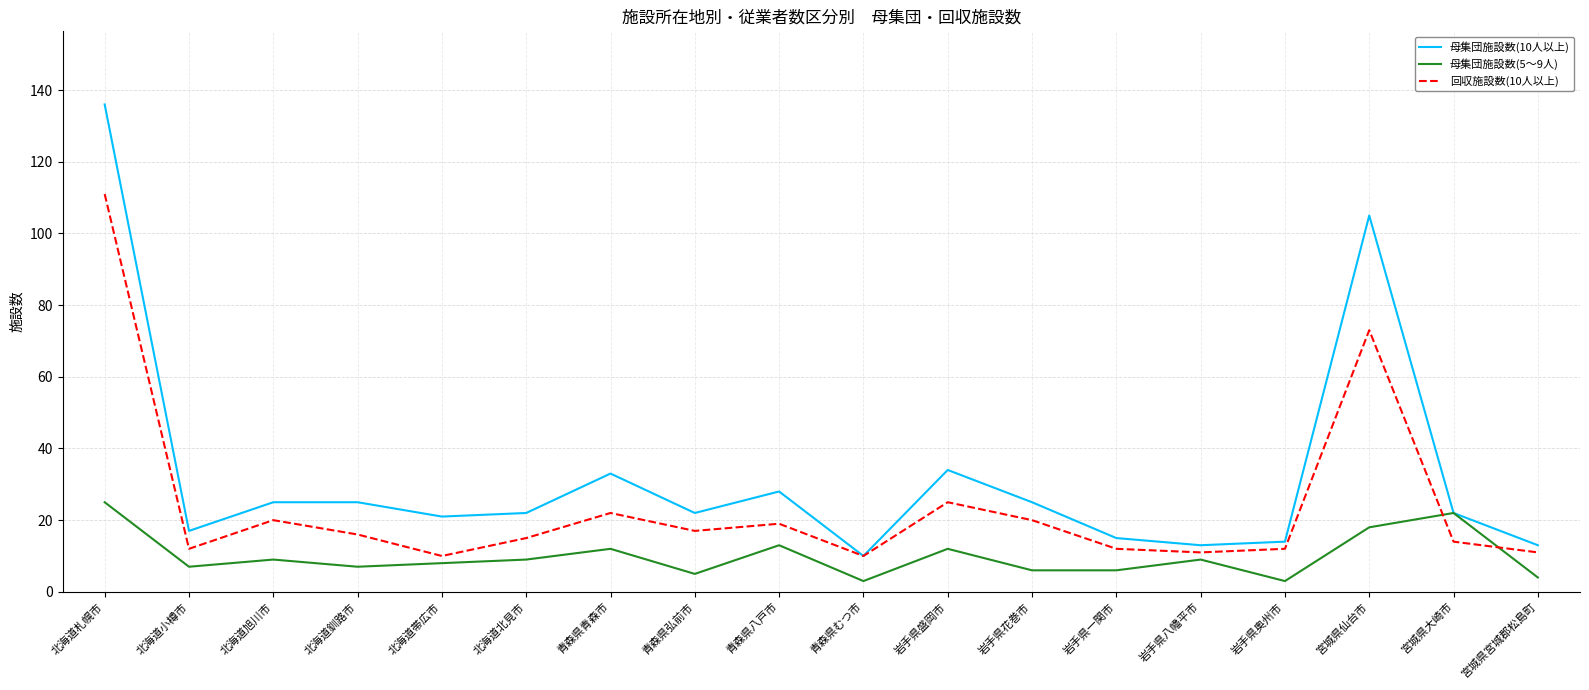

At how many categories does at least one series exceed 19?

12